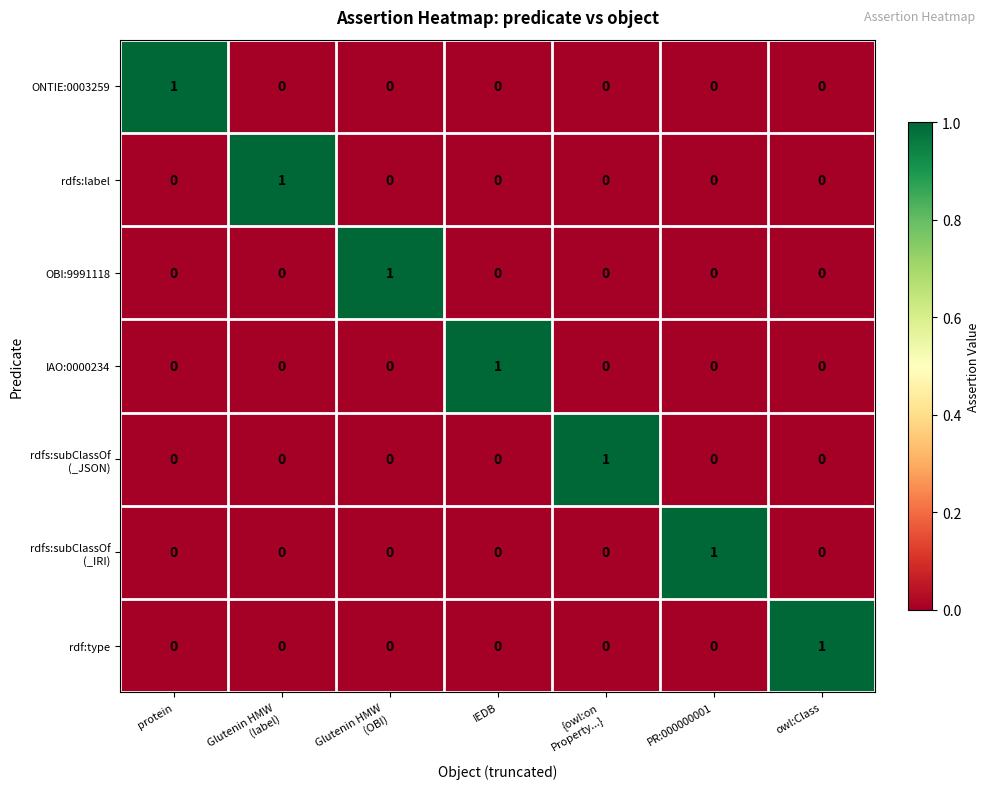

The value of rdf:type at protein is 0. True or false?

True